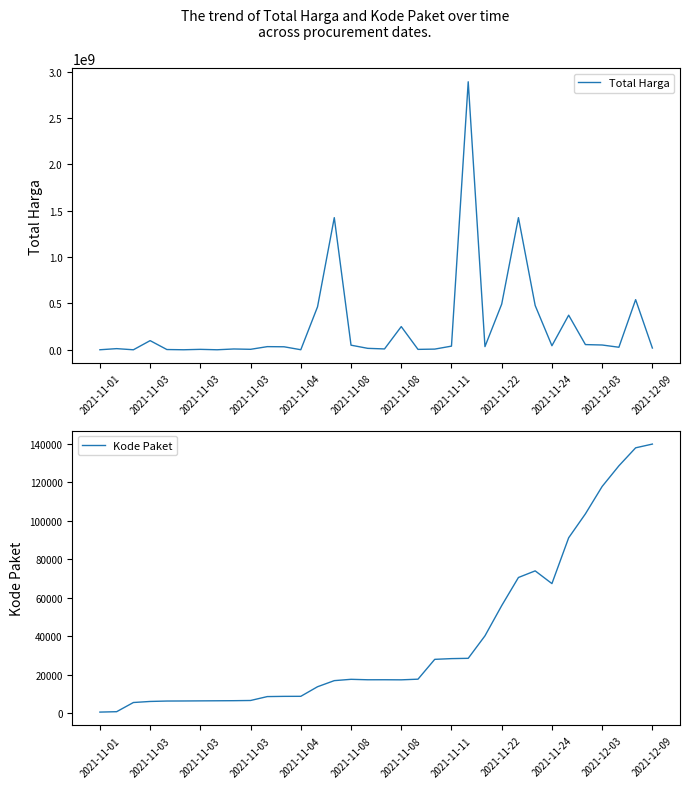

Which series changed the most between 2021-11-04 and 27?

Total Harga